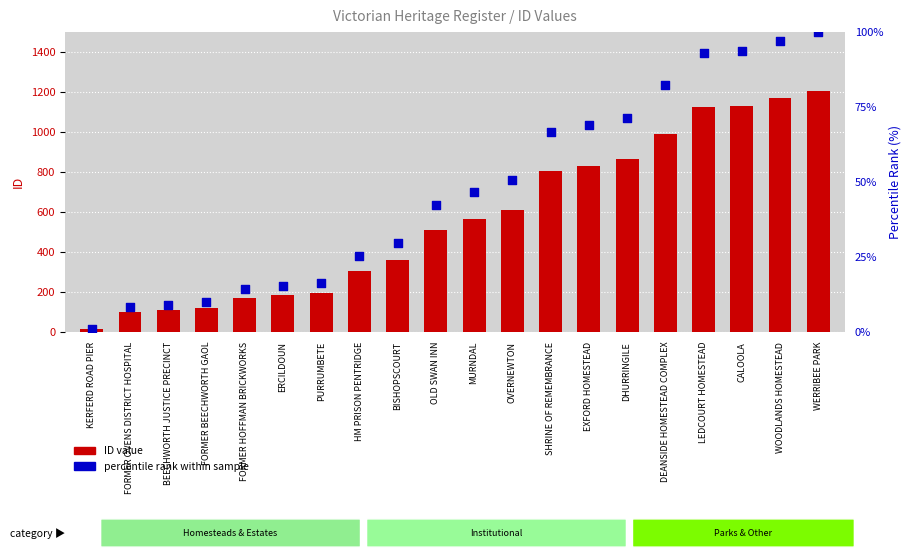

Which series has the widest spread of Y values?

ID value